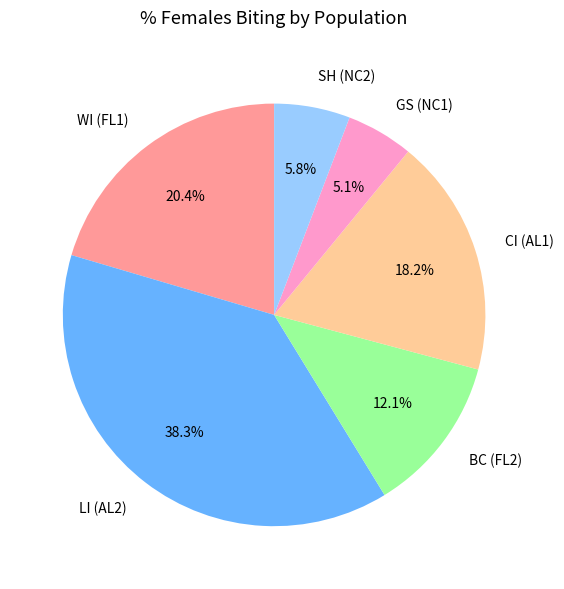

How much of the chart is everything except SH (NC2)?

94.2%